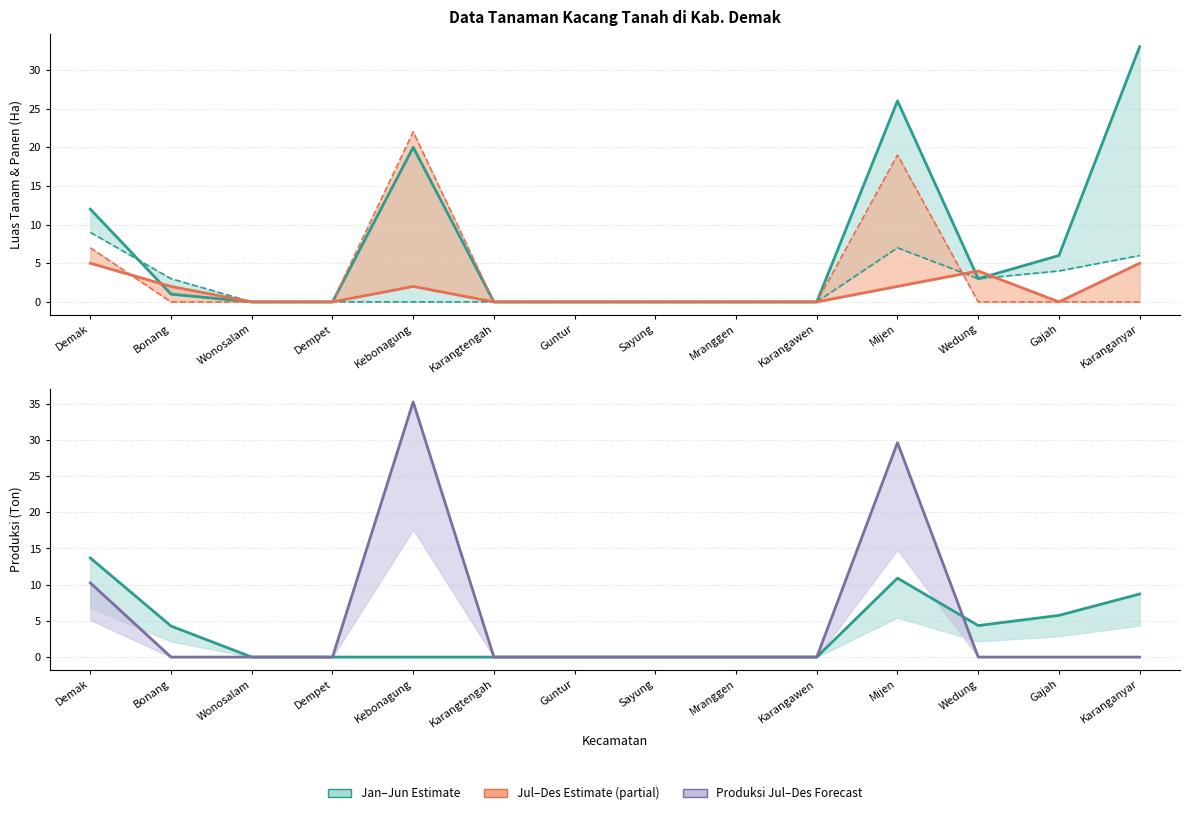

Which category has the lowest value in the Luas Tanam Jan-Jun series?

Wonosalam